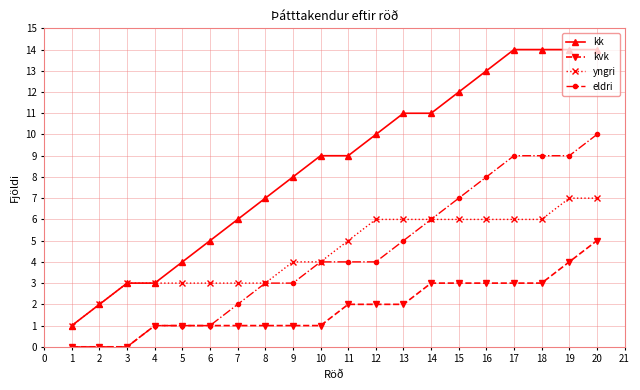

The kvk series shows 3 at 17. True or false?

True